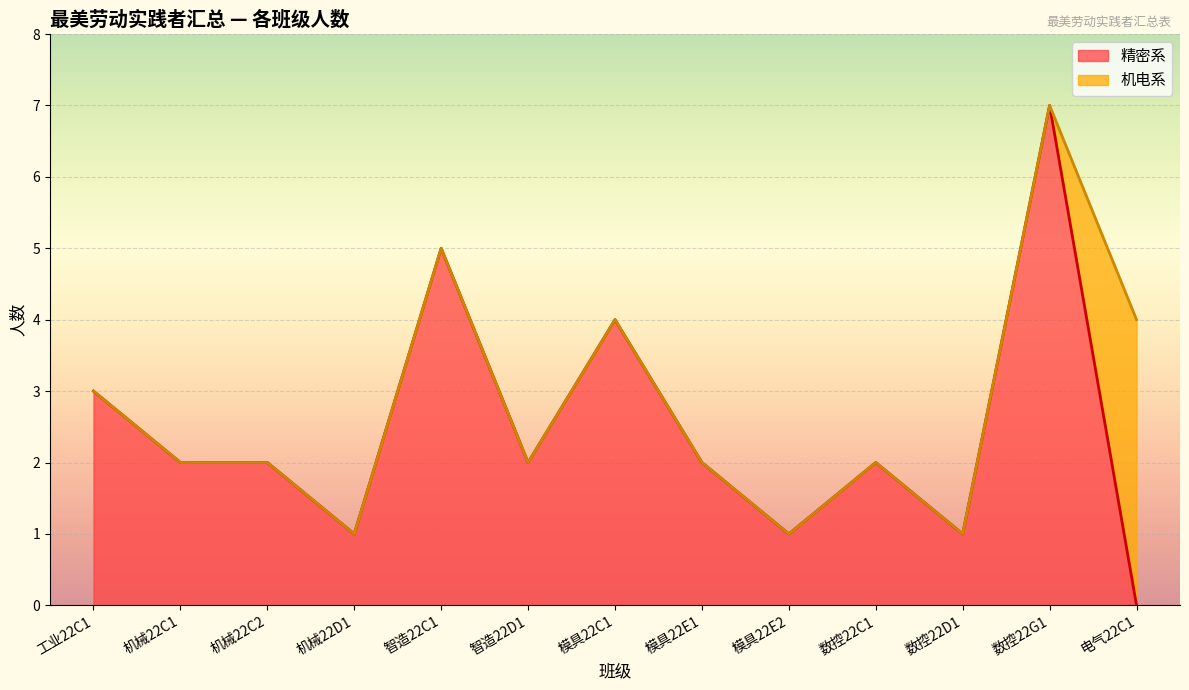

Which category has the lowest value in the 精密系 series?

电气22C1